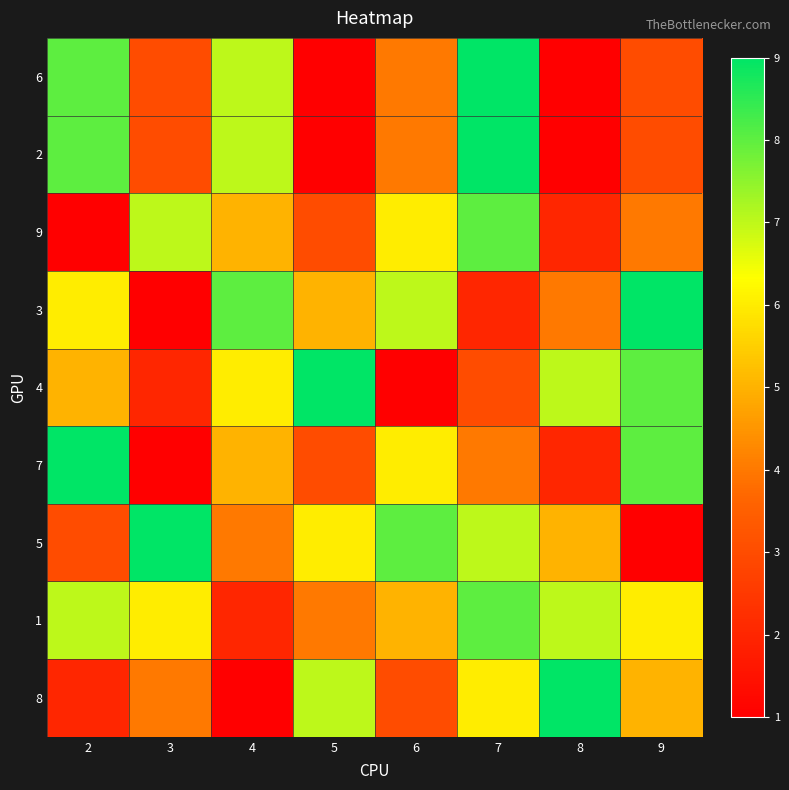

Between 5 and 3, which is larger?

3